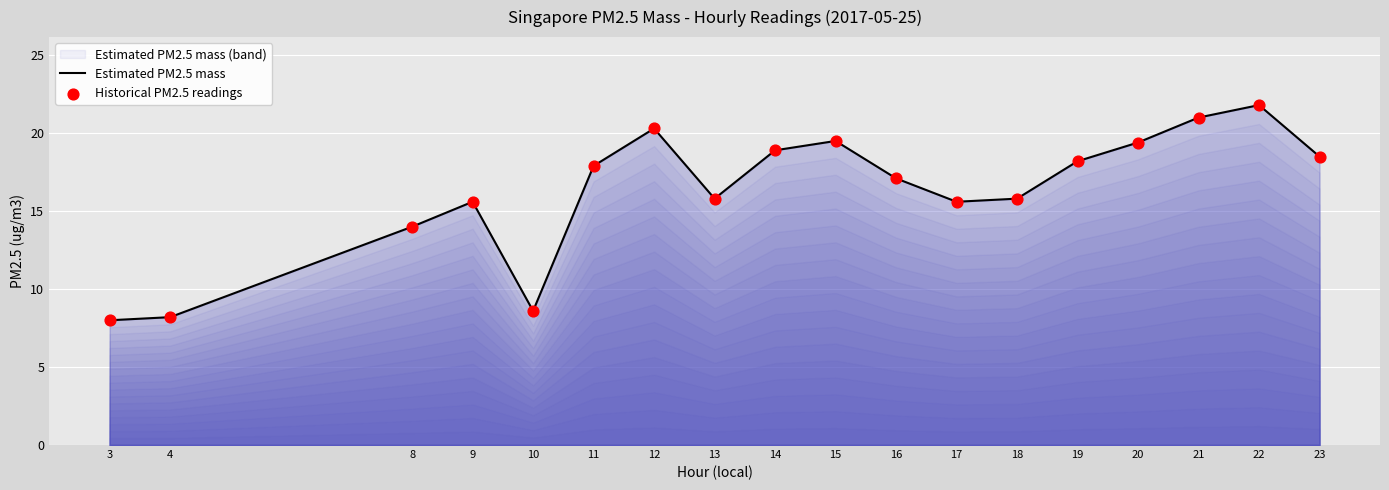

Is the value of Historical PM2.5 readings at 12 greater than the value of Estimated PM2.5 mass at 19?

Yes